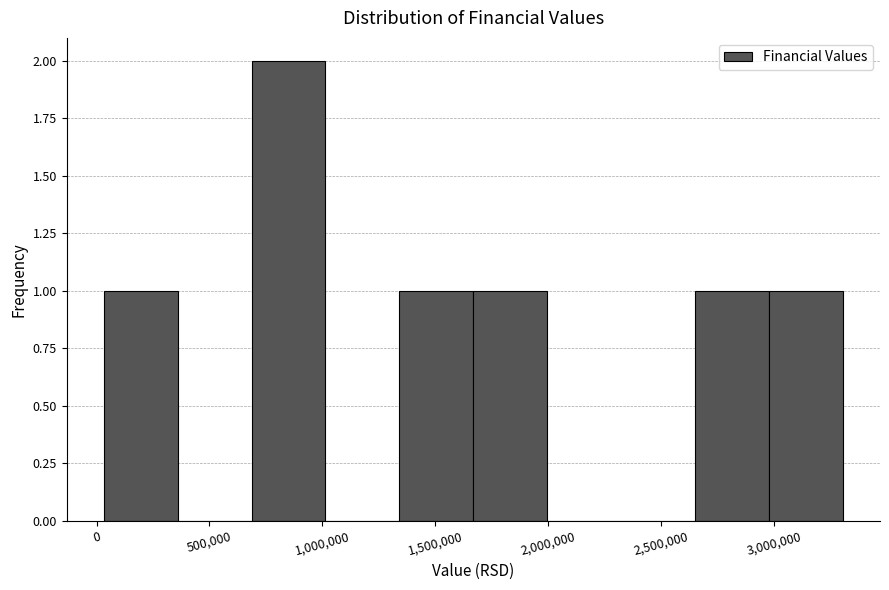

Reading left to right, transcribe this chart: for each bar, give the range it covers on the x-axis and its height. Neither the bar edges nor the heights are printed on the chart, so give them approximately, as read against the axes.

50000 to 350000: 1
350000 to 700000: 0
700000 to 1000000: 2
1000000 to 1350000: 0
1350000 to 1650000: 1
1650000 to 2000000: 1
2000000 to 2300000: 0
2300000 to 2650000: 0
2650000 to 3000000: 1
3000000 to 3300000: 1